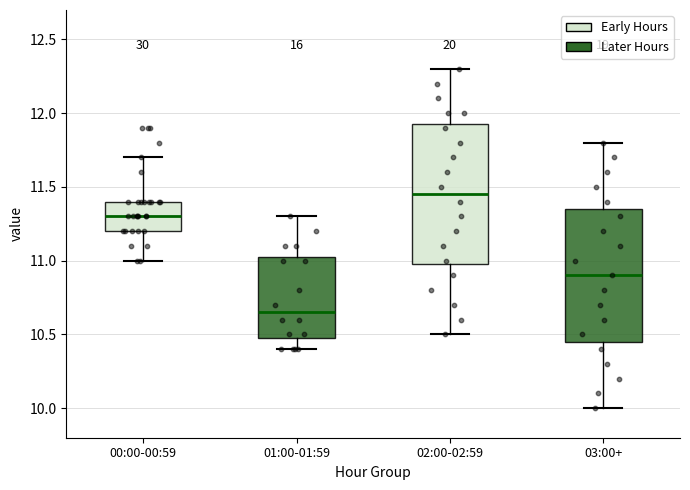

Where does the median line of the box for 00:00-00:59 sit on the y-axis? The values are not printed on the chart, so give them approximately, as read against the axis.

11.30